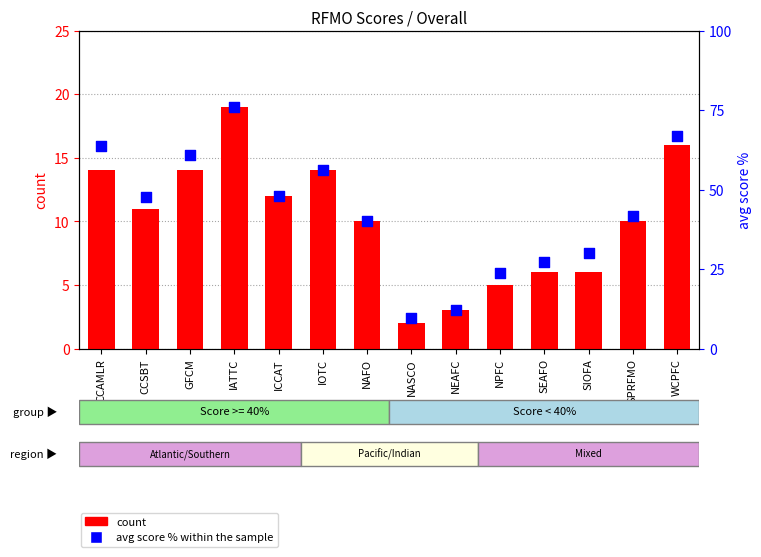

What is the total value across all series at NEAFC?

15.0